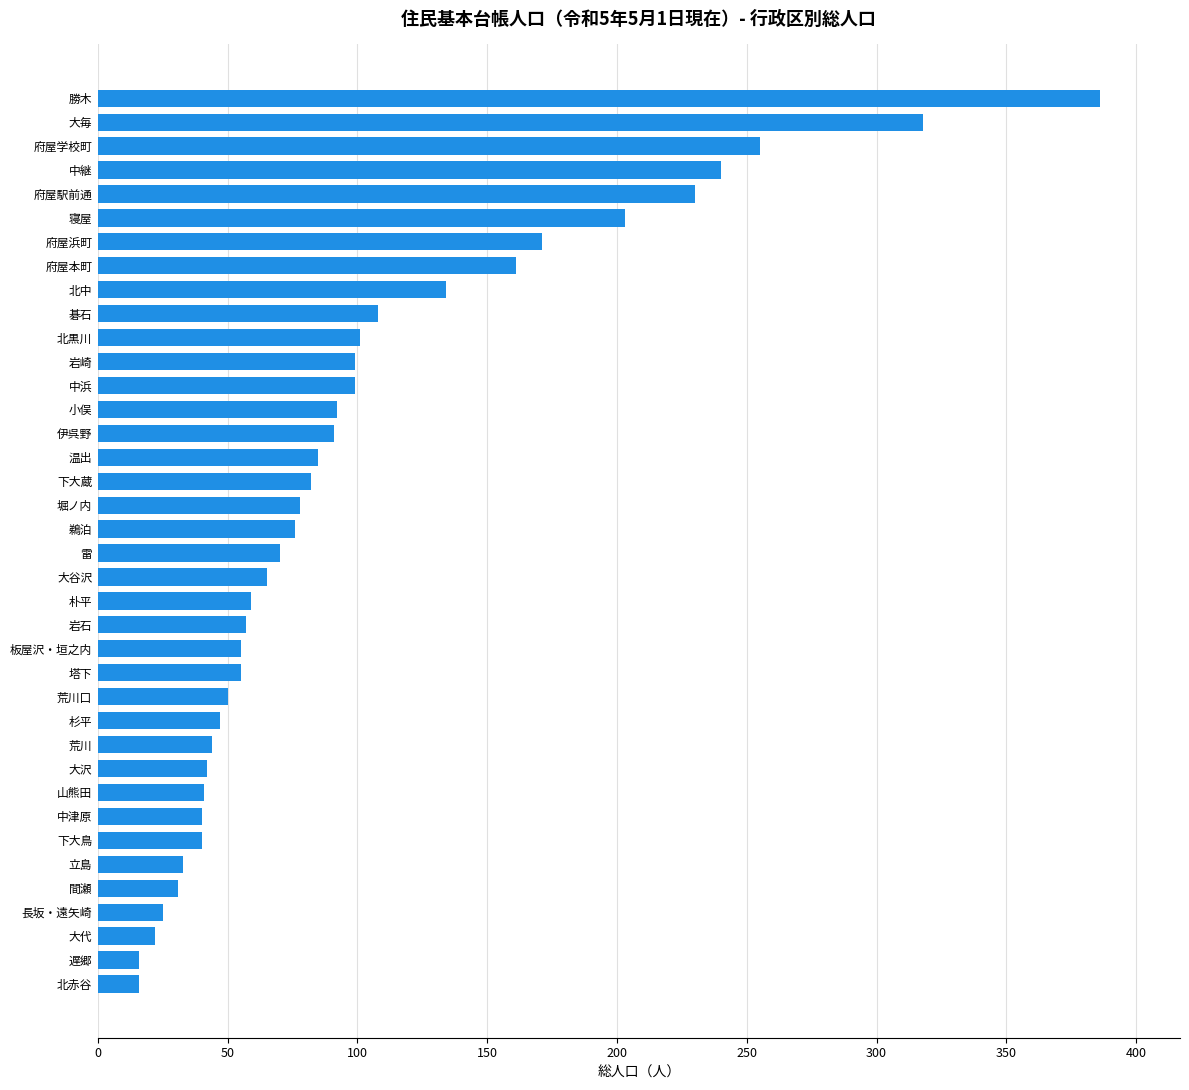

What is the sum of all values?

3817